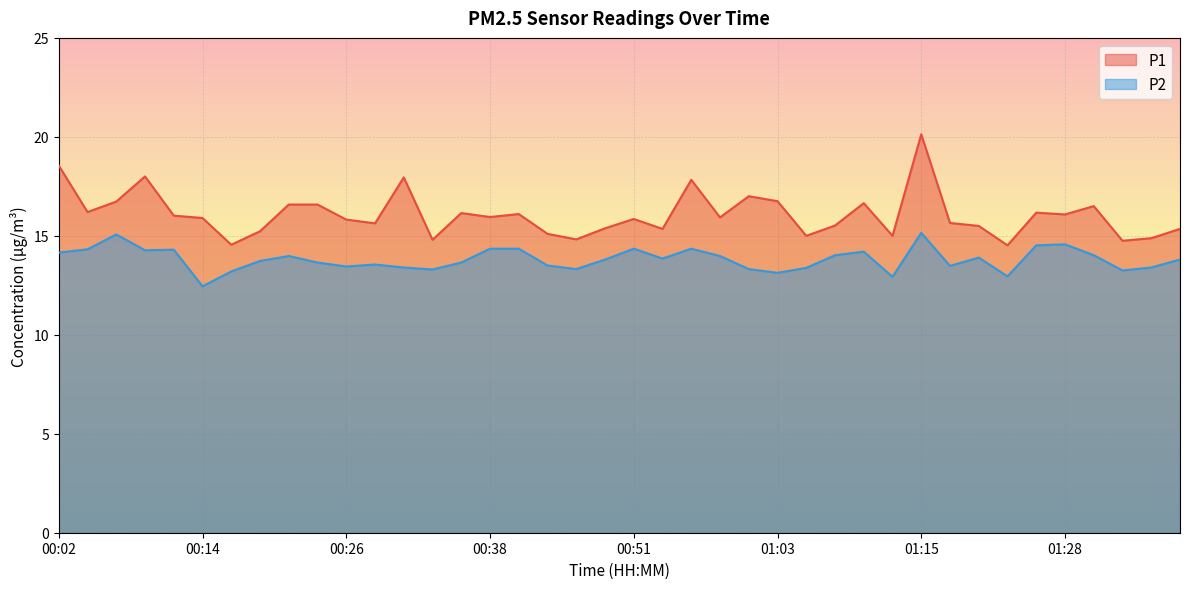

Reading left to right, transcribe all the data shown in this chart.

P1: 18.6	16.2	16.7	18.0	16.0	15.9	14.6	15.2	16.6	16.6	15.8	15.6	17.9	14.8	16.1	15.9	16.1	15.1	14.8	15.4	15.8	15.3	17.8	15.9	17.0	16.8	15.0	15.5	16.6	15.0	20.1	15.7	15.5	14.5	16.2	16.1	16.5	14.8	14.9	15.3
P2: 14.2	14.3	15.1	14.3	14.3	12.4	13.2	13.7	14.0	13.7	13.4	13.6	13.4	13.3	13.7	14.3	14.3	13.5	13.3	13.8	14.3	13.8	14.3	14.0	13.3	13.1	13.4	14.0	14.2	12.9	15.2	13.5	13.9	12.9	14.5	14.6	14.0	13.2	13.4	13.8